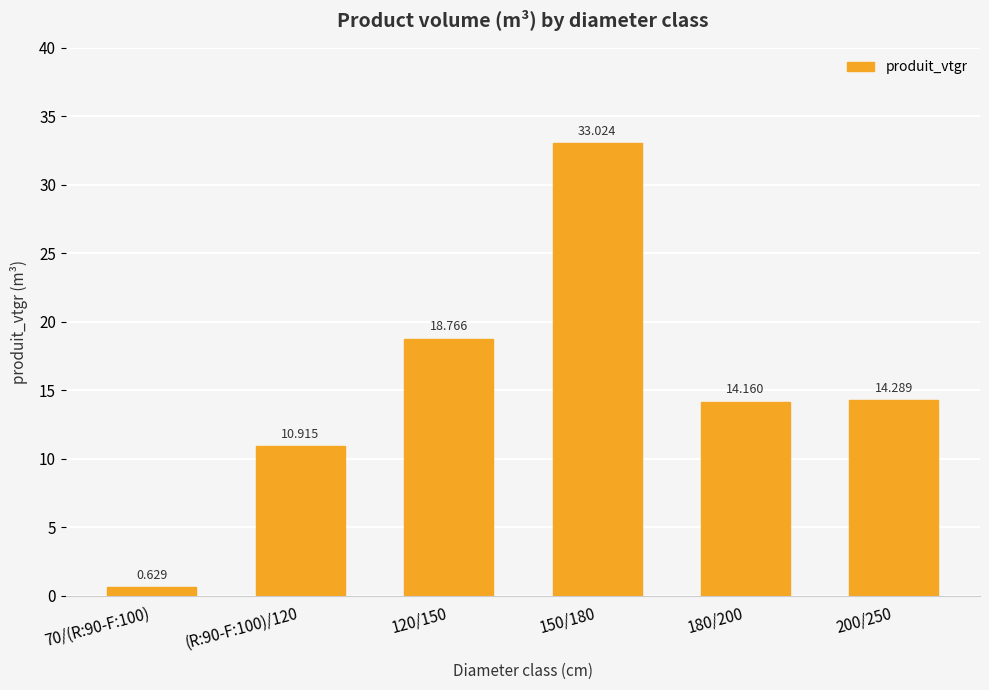

How many values are below 14?

2